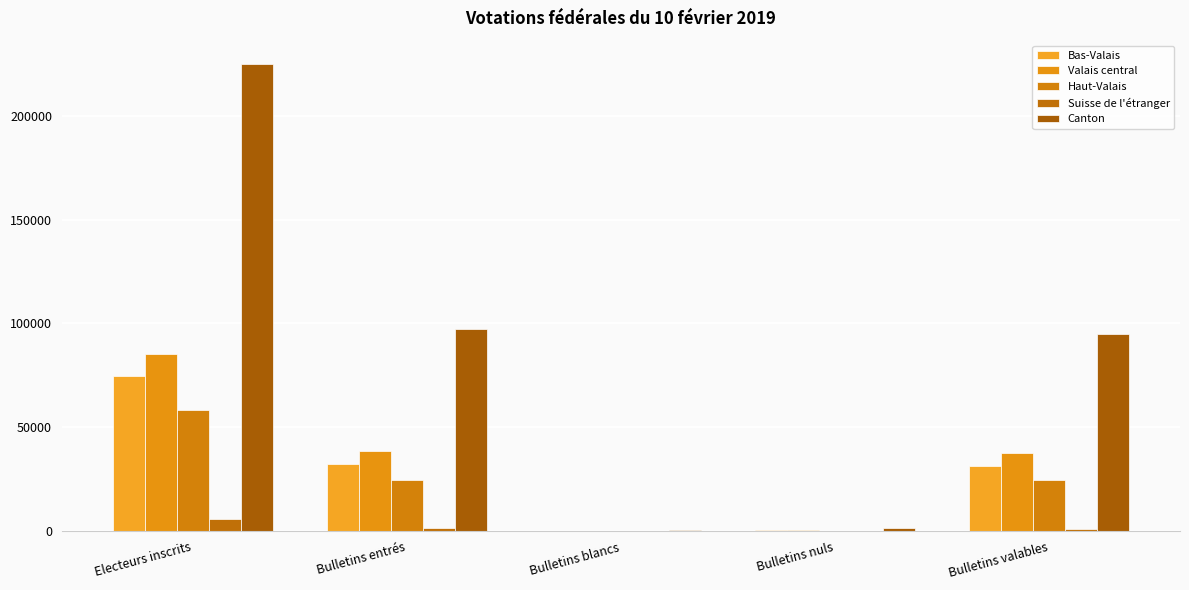

What is the total value across all series at Bulletins valables?

190198